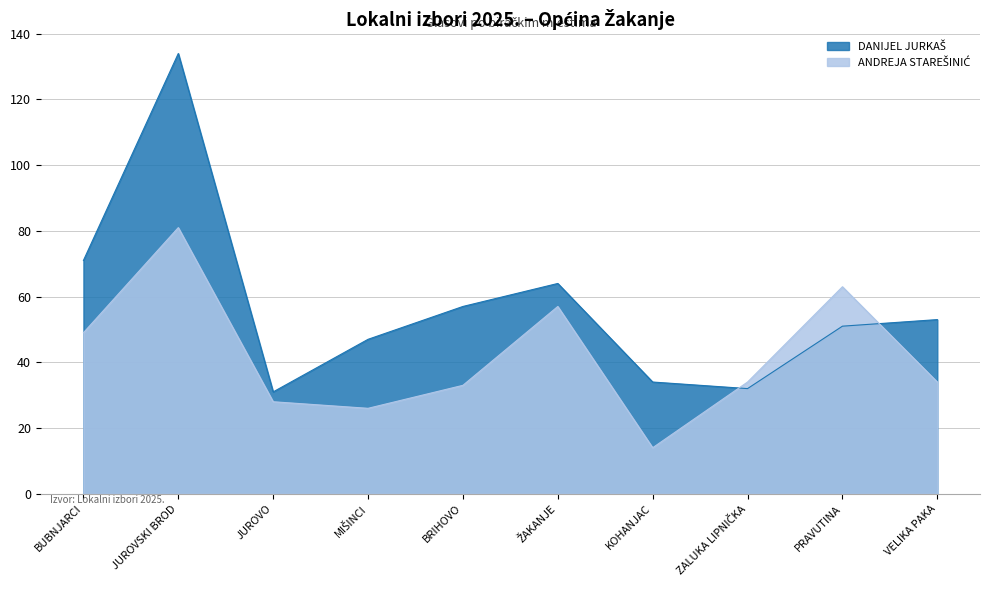

What is the label of the 2nd point from the right?

PRAVUTINA